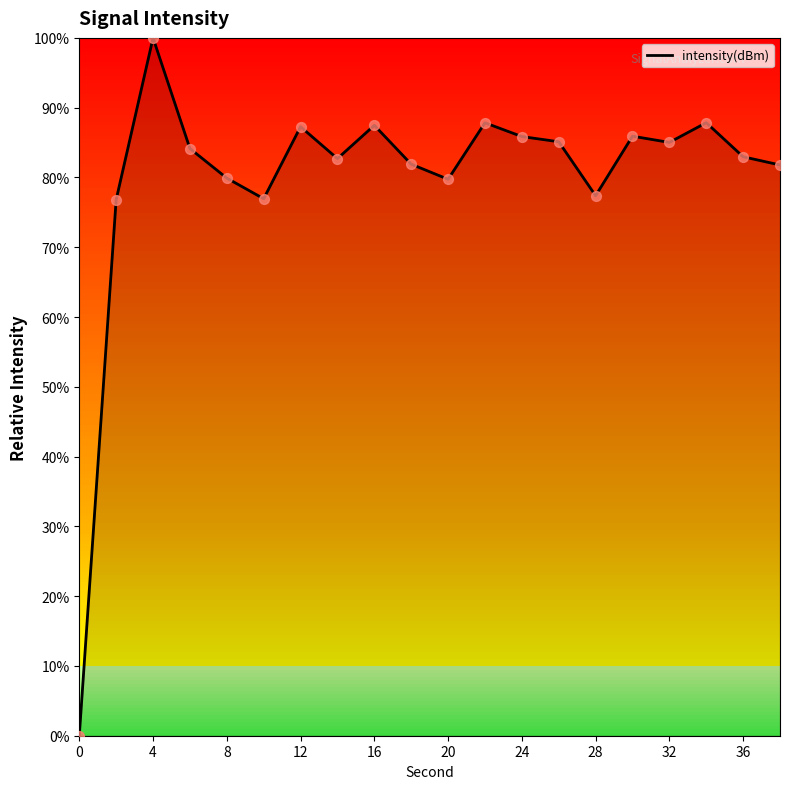

What is the maximum value shown in the chart?

100.0